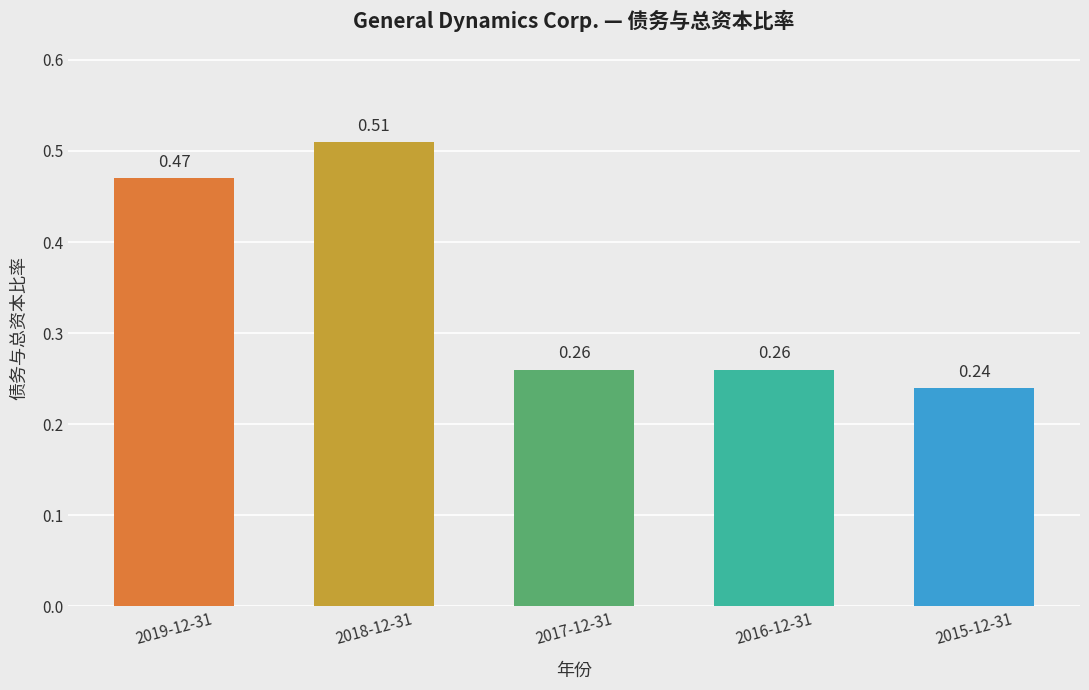

What is the sum of all values?

1.7